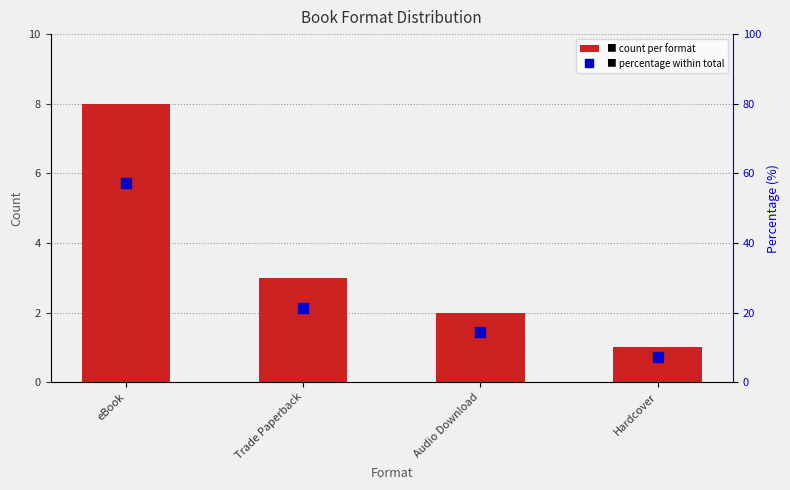

What is the difference between the maximum and second lowest values in the Percentile series?

42.9